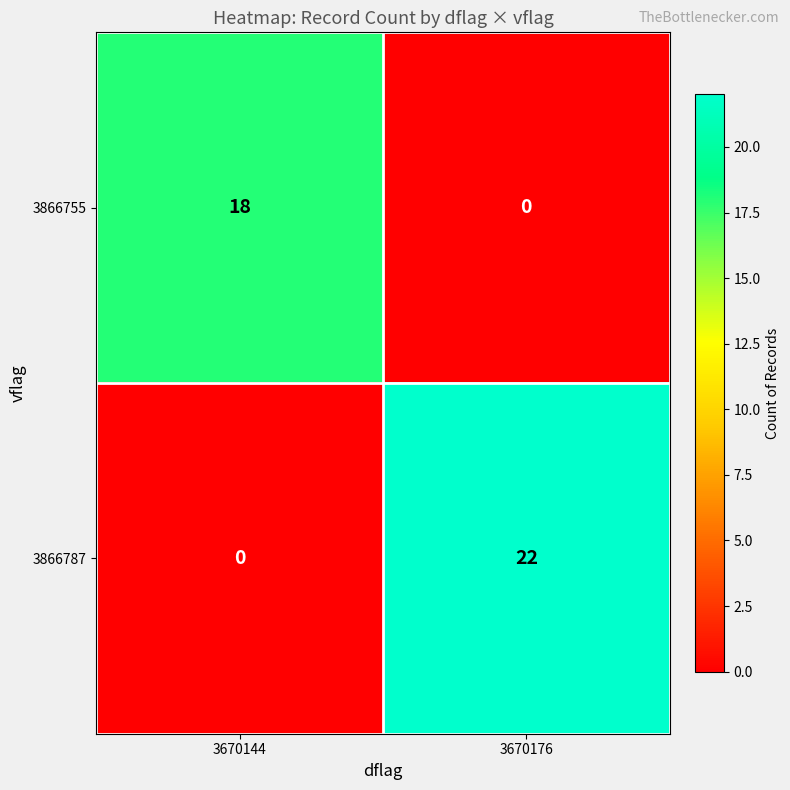

How many categories are shown in the chart?

2